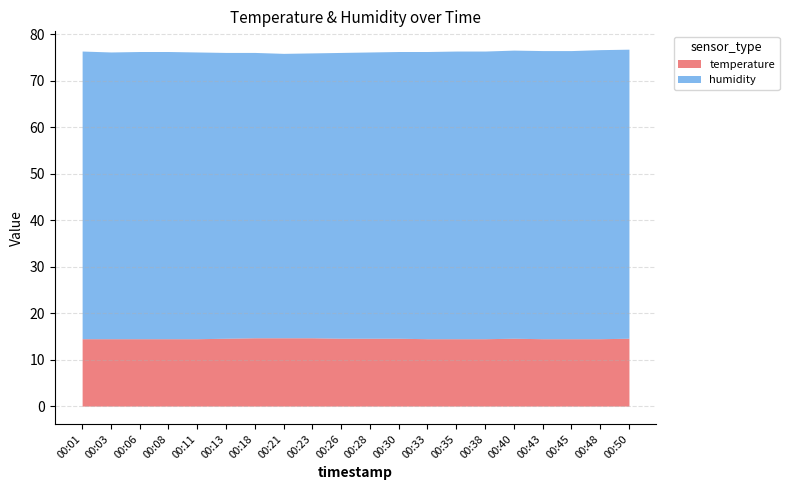

What is the value of the humidity point at the 12th from the left?

61.7